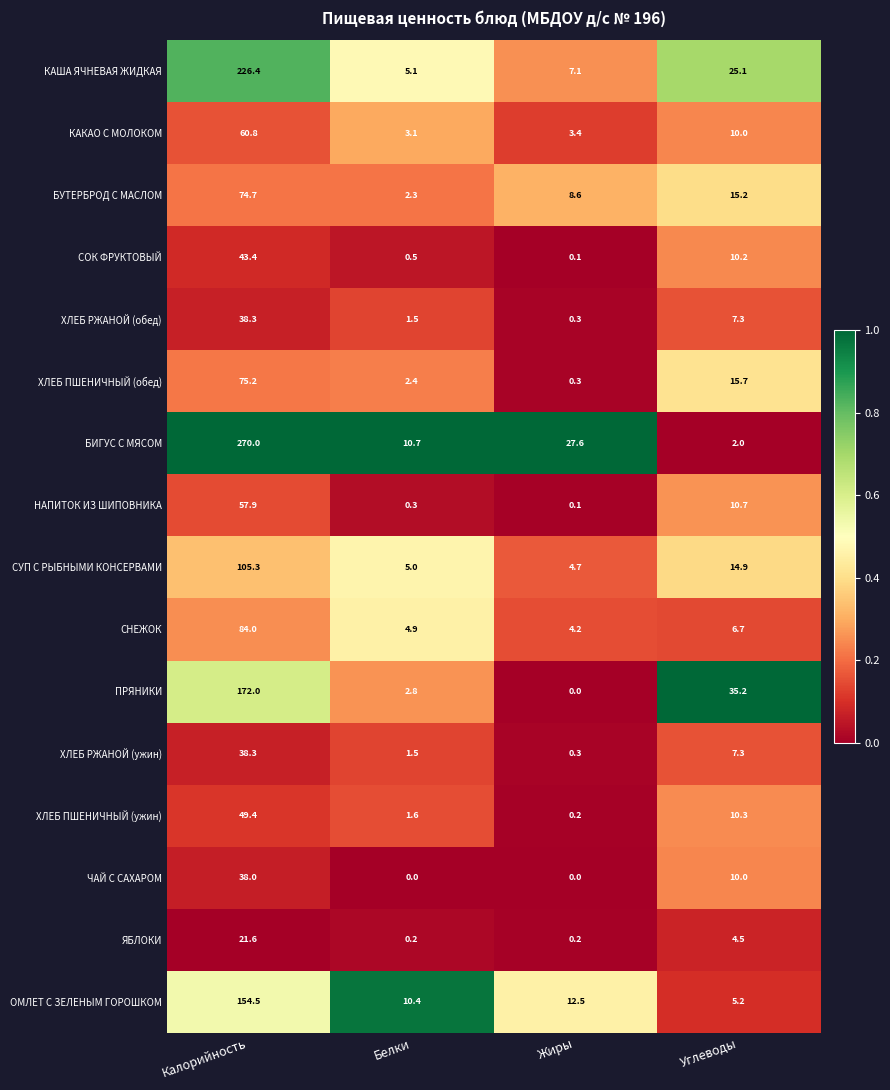

Between Калорийность and Белки, which series saw the biggest shift?

БИГУС С МЯСОМ